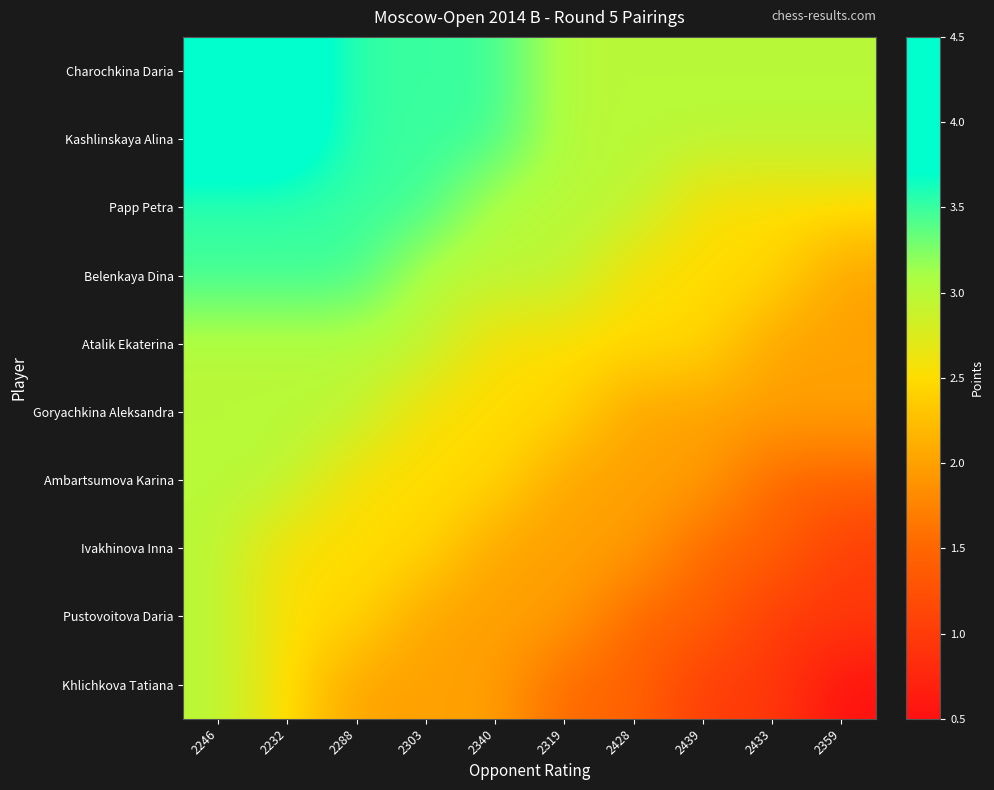

What is the spread (max minus min) of values at 2340?

1.5